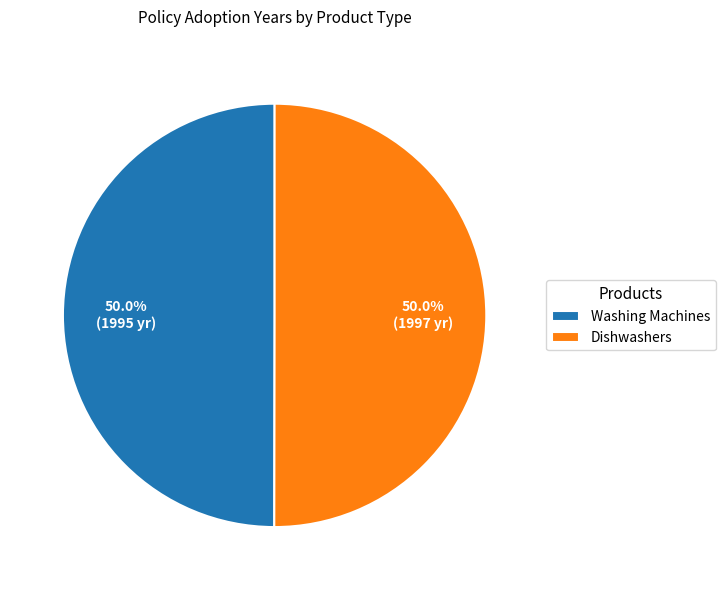

Is the sum of Washing Machines and Dishwashers greater than half?

Yes